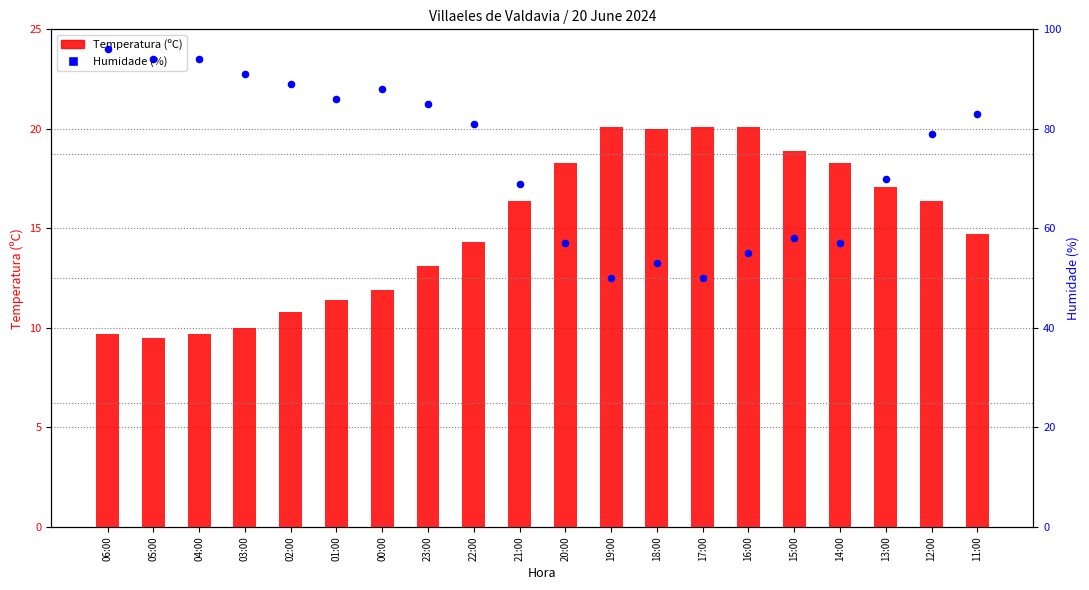

Which series contains the lowest Y value?

Temperatura (ºC)